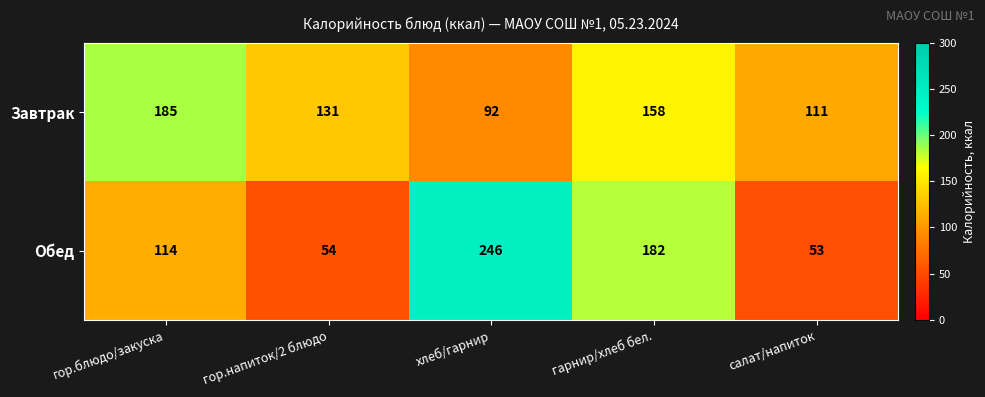

What is the total value across all series at гарнир/хлеб бел.?

340